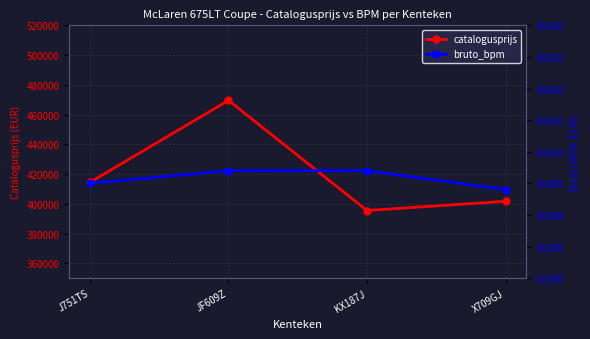

Read the catalogusprijs value at X709GJ, to the nearest 50.

401700